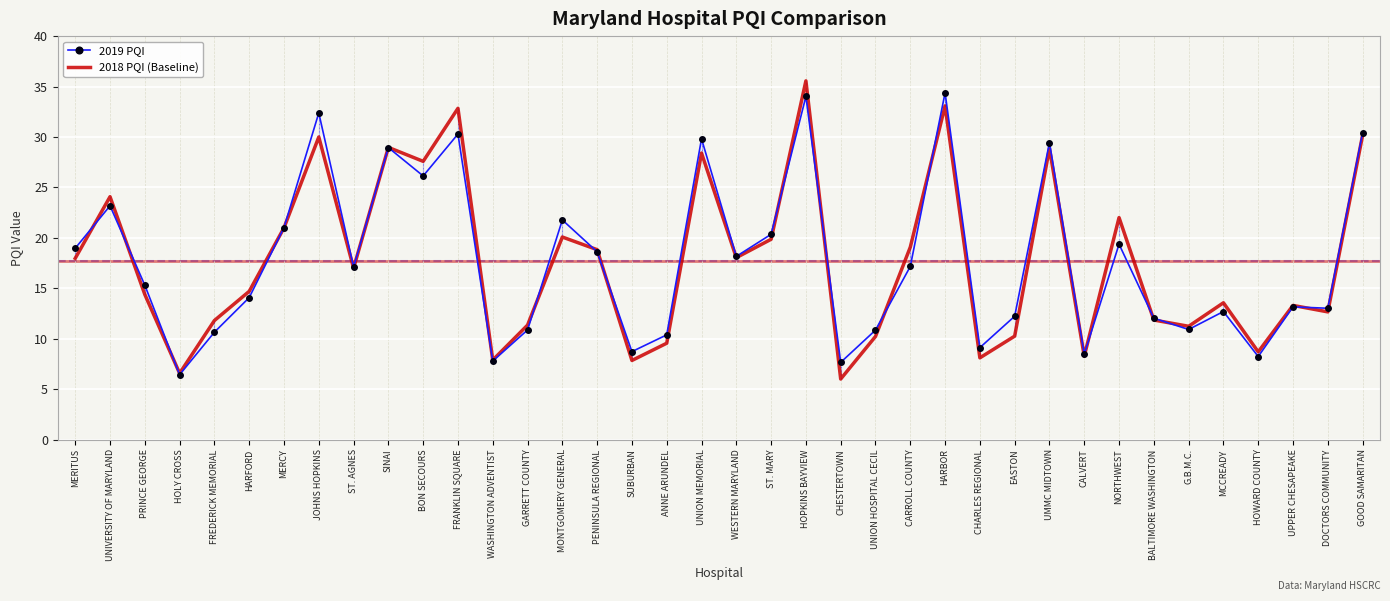

What position from the left is NORTHWEST?

31